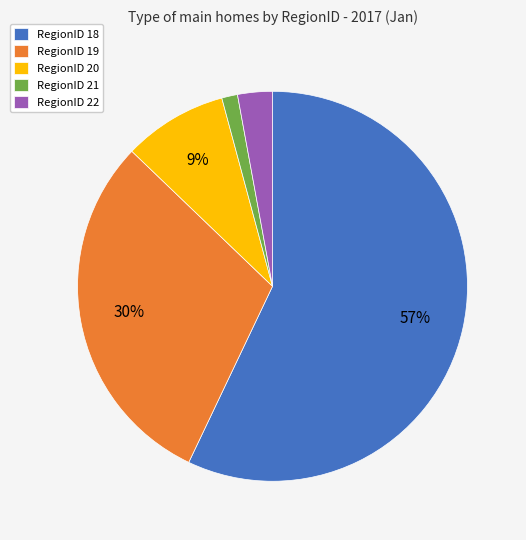

Which has a higher value, RegionID 19 or RegionID 22?

RegionID 19